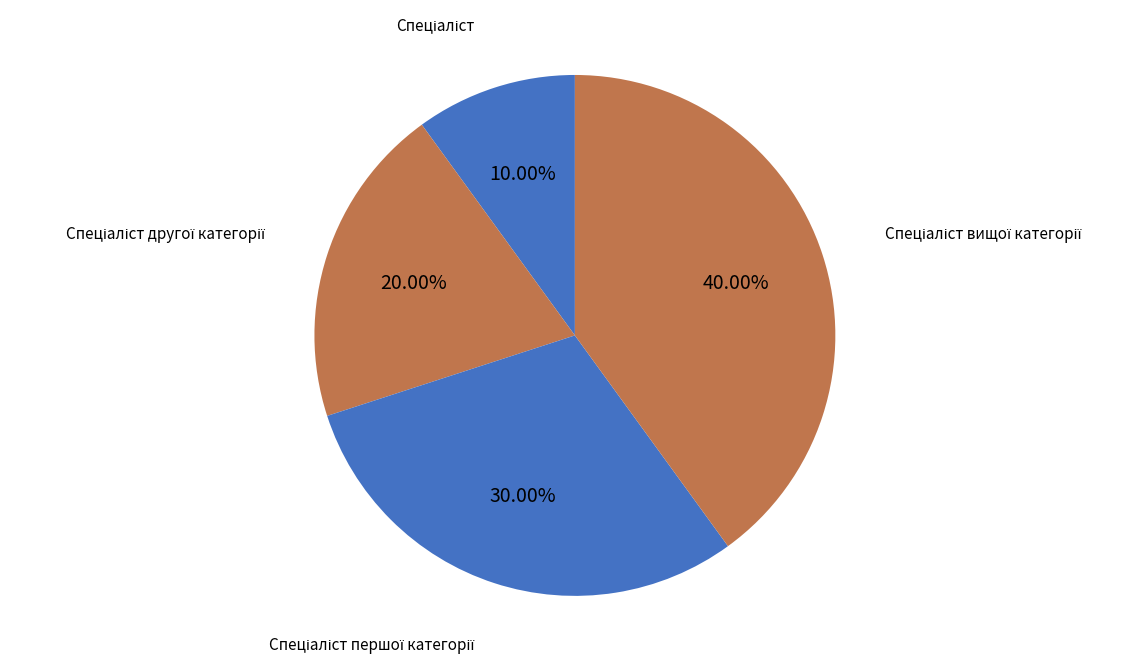

Does any single category account for the majority?

No